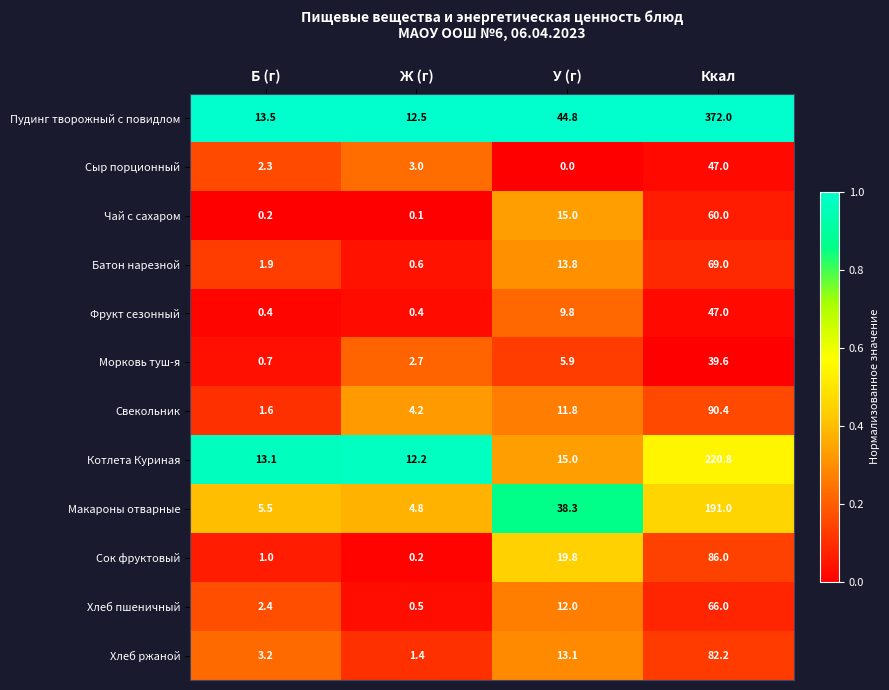

At how many categories does at least one series exceed 0?

4